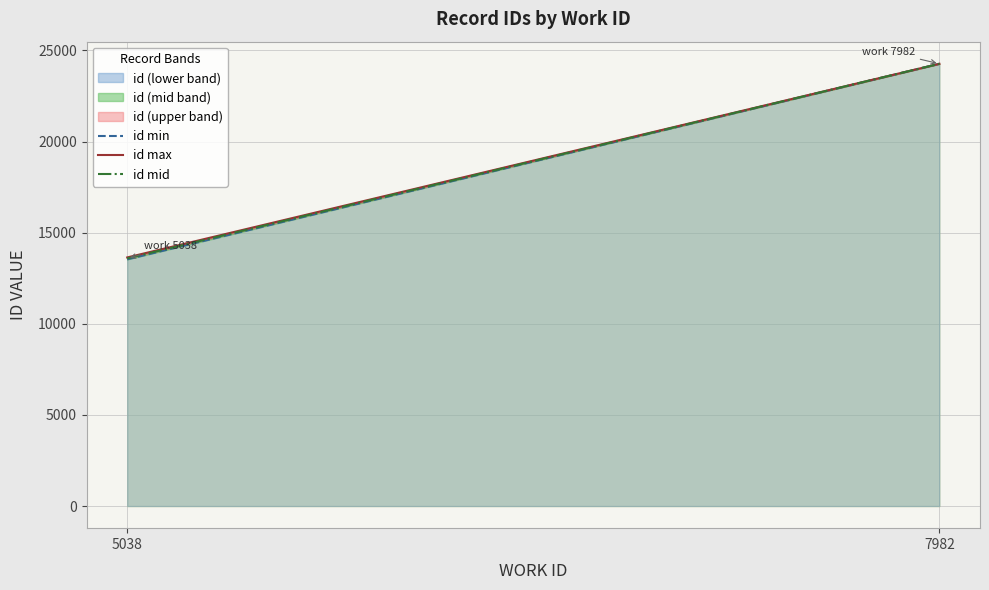

How many data points are less than 24268?

2